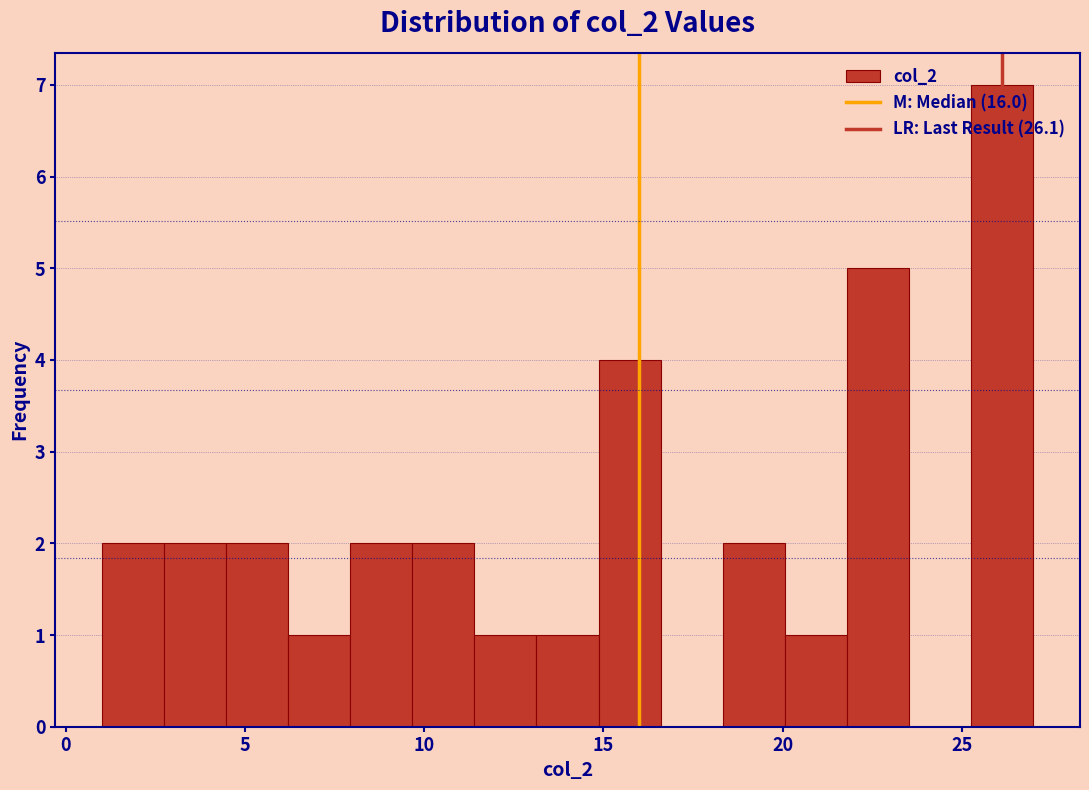

Around what value on the x-axis is the tallest bar? Give the approximate position of its centre, as read against the axis.

26.0